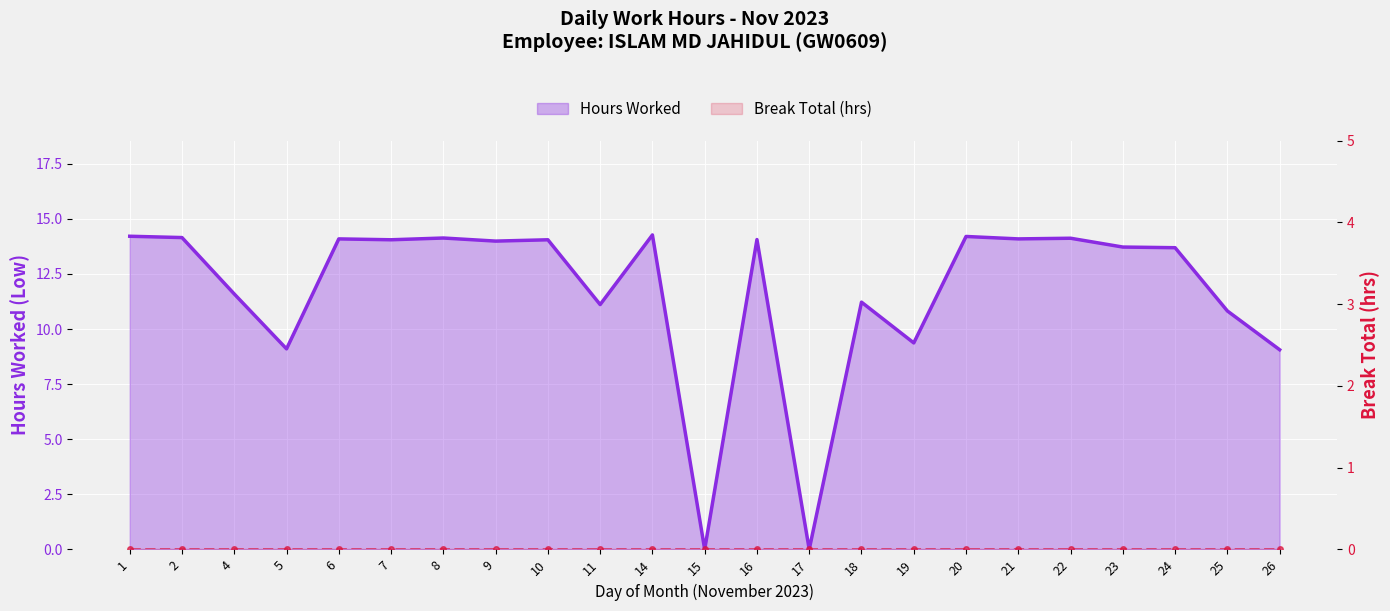

What are all the series names shown in the legend?

Hours Worked, Break Total (hrs)